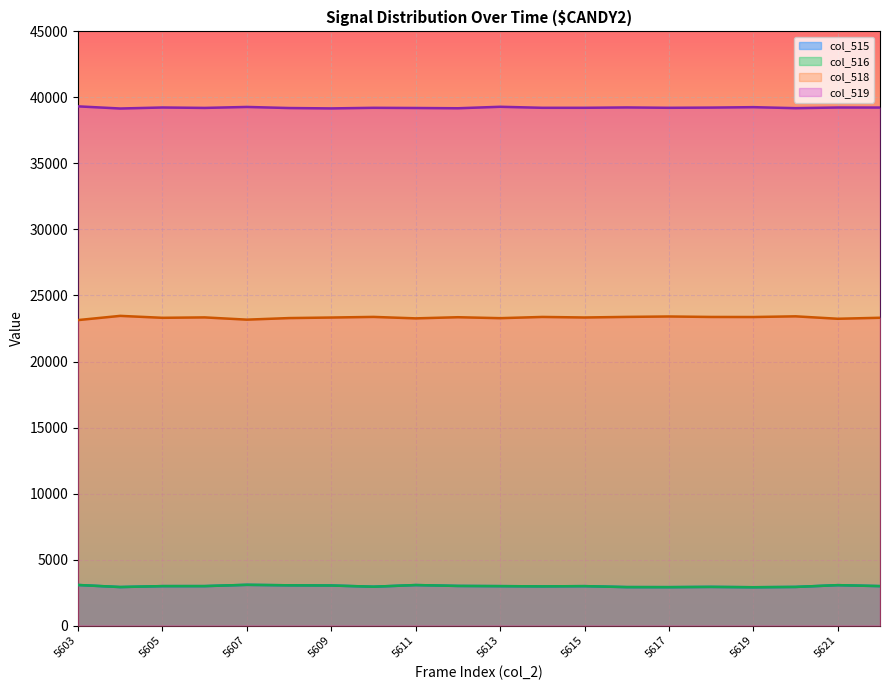

True or false: col_519 and col_518 intersect in this chart.

False